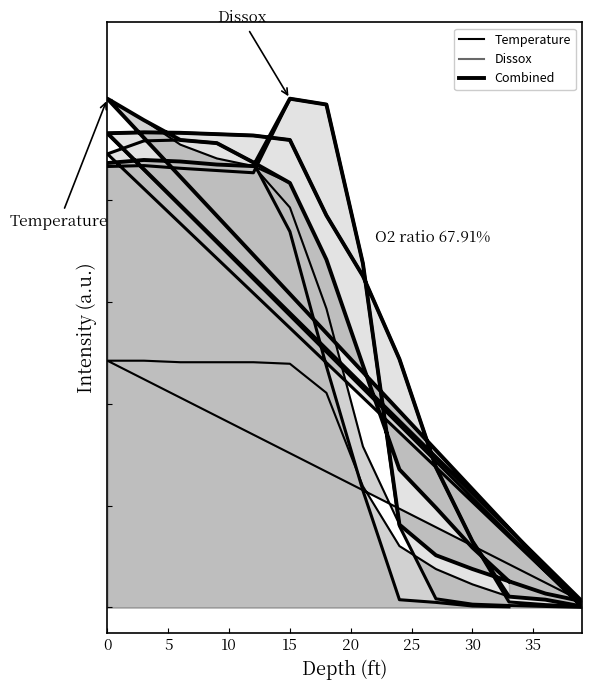

What is the average value?

0.6